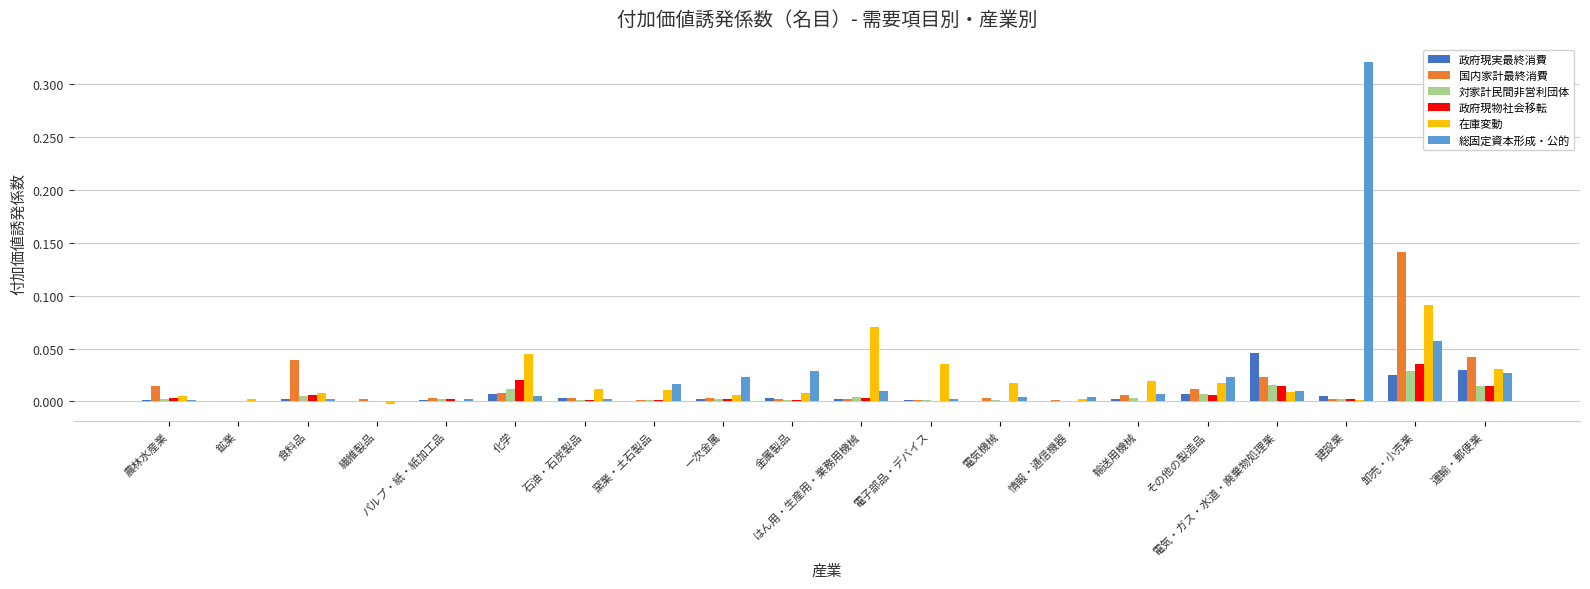

Which series has the largest total across all categories?

総固定資本形成・公的